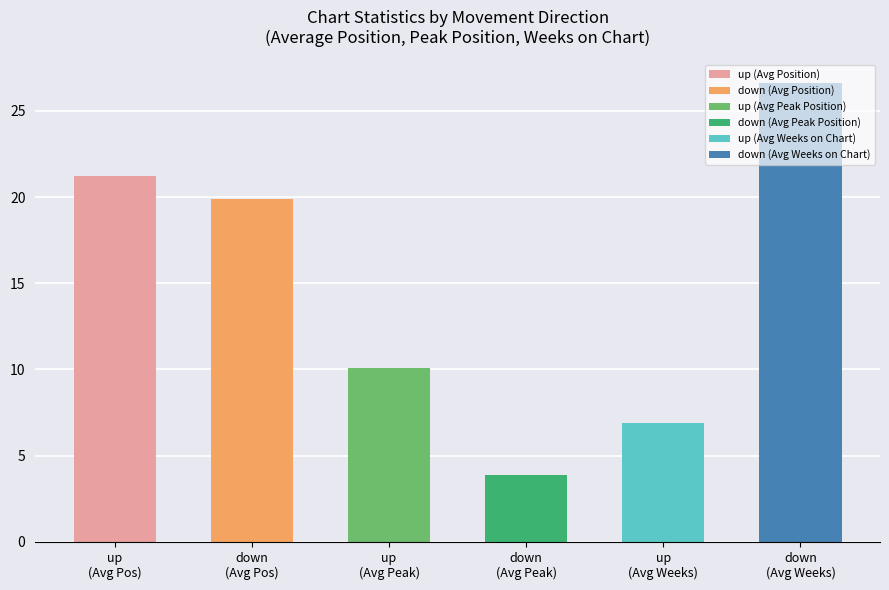

Are the bars horizontal?

No